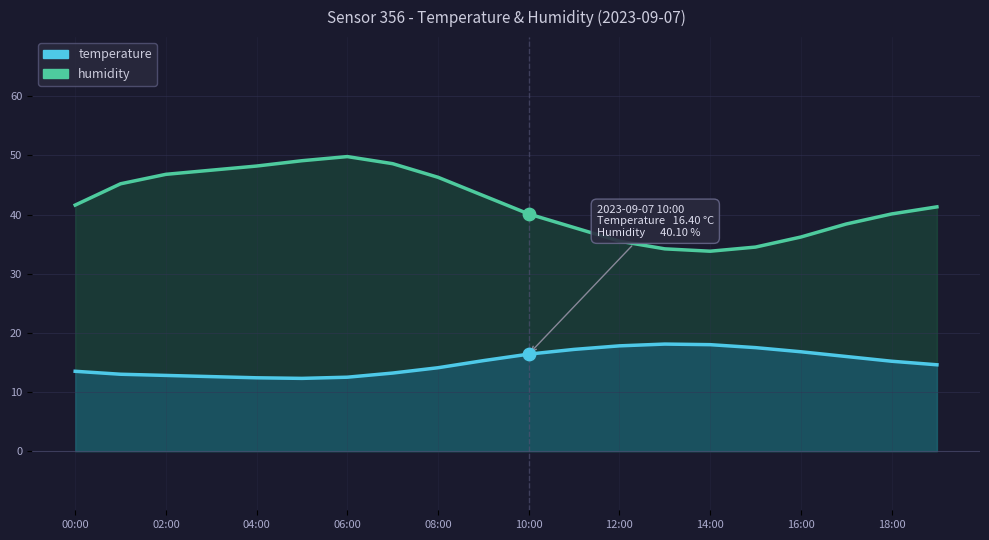

Is the value of humidity at 02:00 greater than the value of temperature at 12:00?

Yes